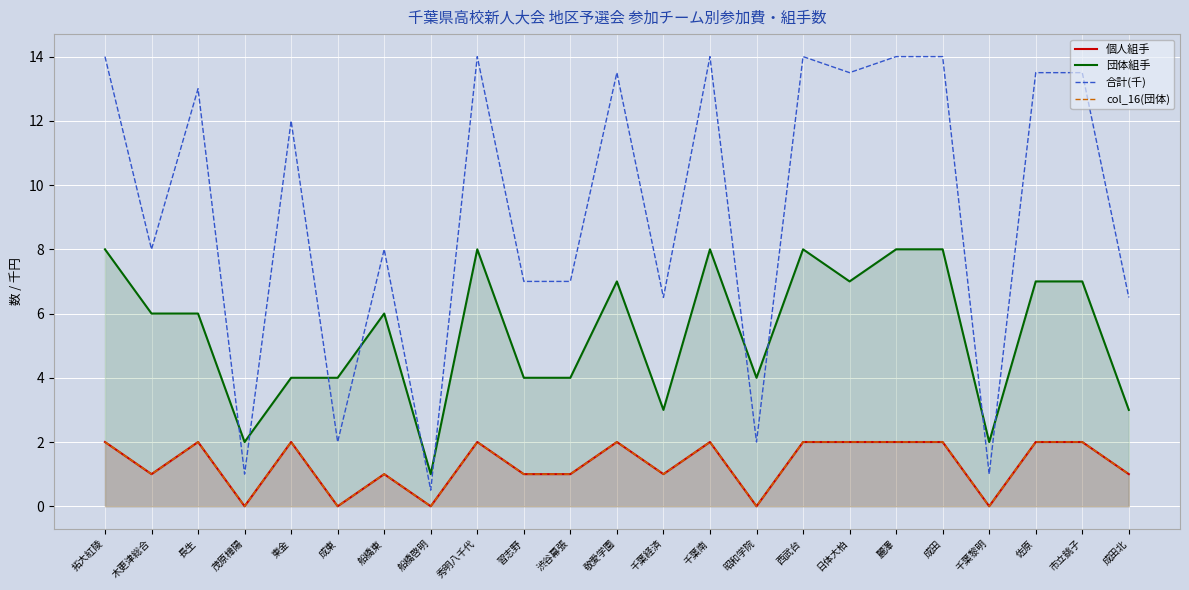

Rank the series by their maximum value, from highest to lowest.

合計(千), 団体組手, 個人組手, col_16(団体)